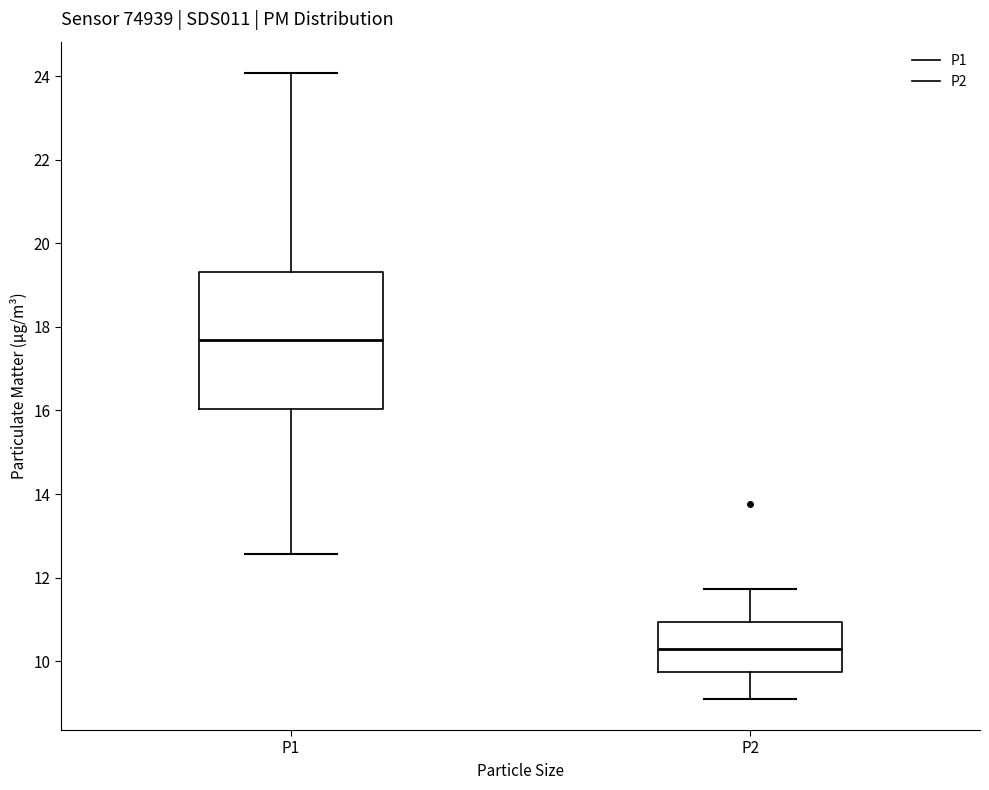

Which box's median line is the lowest?

P2